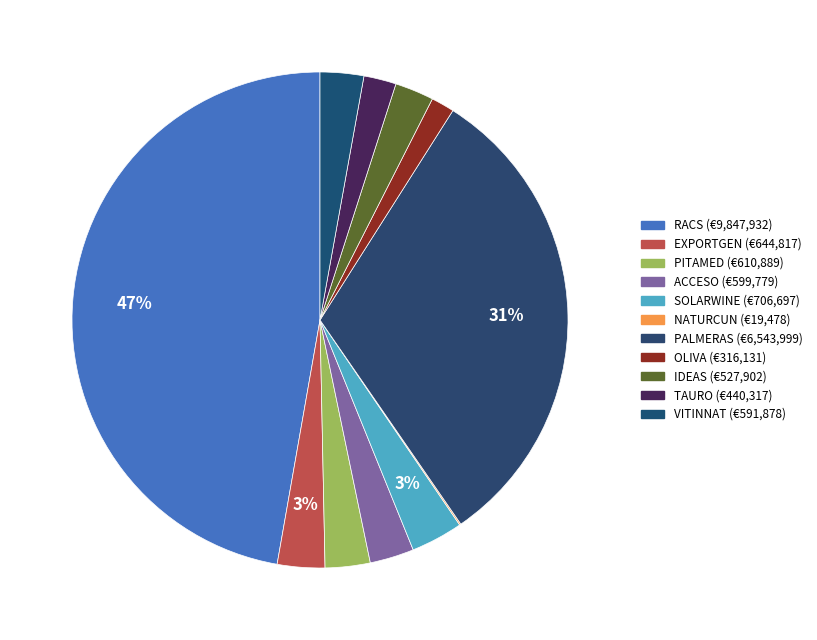

Rank the categories by value from highest to lowest.

RACS, PALMERAS, SOLARWINE, EXPORTGEN, PITAMED, ACCESO, VITINNAT, IDEAS, TAURO, OLIVA, NATURCUN